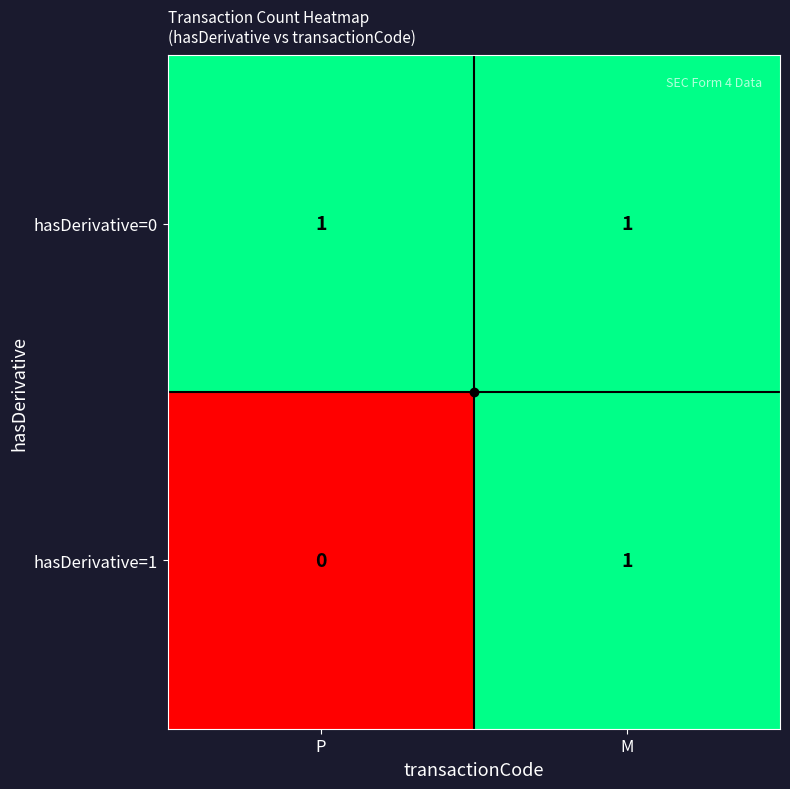

At which label is hasDerivative=1 closest to 0?

P